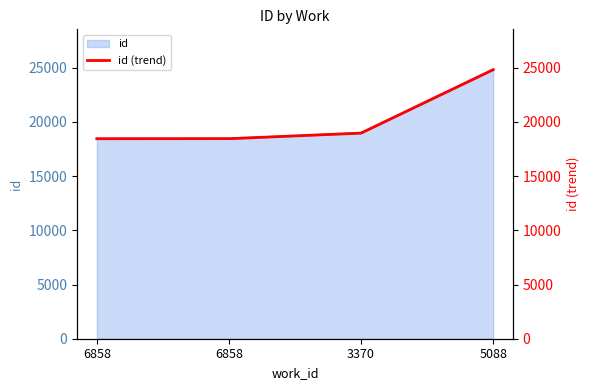

What is the label of the 2nd point from the right?

3370